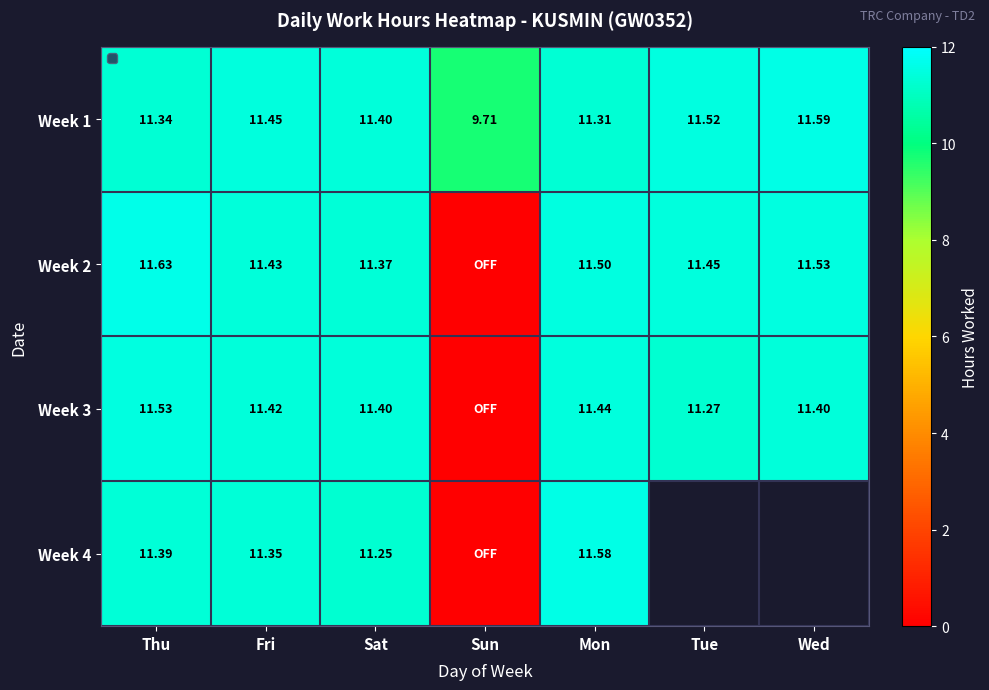

Is the value of Week 1 at Tue greater than the value of Week 3 at Tue?

Yes